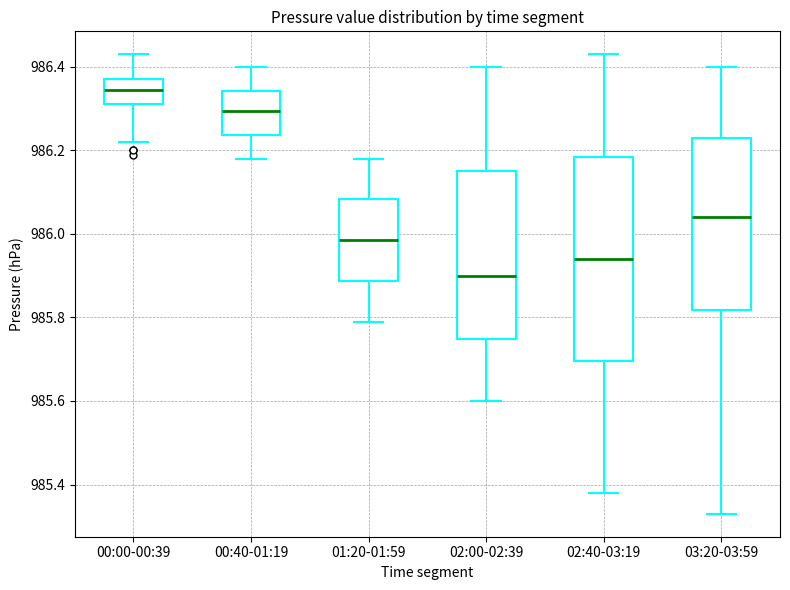

Reading left to right, transcribe this box plot: for each box, give where its median line is, the range the box spans, and where its two whiskers end, as read against the y-axis. The values are not printed on the chart, so give them approximately, as read against the axis.

00:00-00:39: median 986.34, box 986.32 to 986.38, whiskers 986.22 to 986.44
00:40-01:19: median 986.30, box 986.24 to 986.34, whiskers 986.18 to 986.40
01:20-01:59: median 985.98, box 985.88 to 986.08, whiskers 985.80 to 986.18
02:00-02:39: median 985.90, box 985.74 to 986.16, whiskers 985.60 to 986.40
02:40-03:19: median 985.94, box 985.70 to 986.18, whiskers 985.38 to 986.44
03:20-03:59: median 986.04, box 985.82 to 986.24, whiskers 985.34 to 986.40